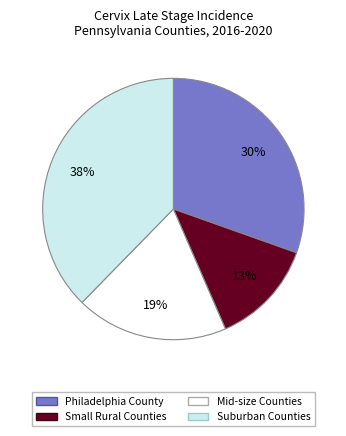

Is the sum of Mid-size Counties and Philadelphia County greater than half?

No